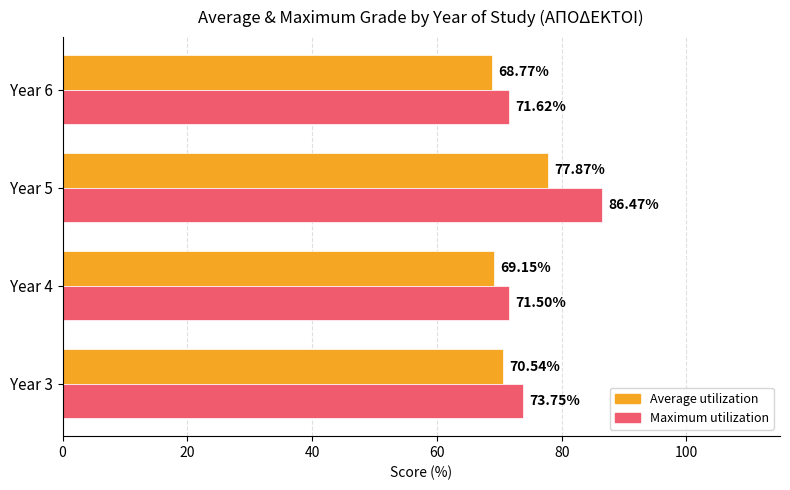

List the series in order of their overall mean, lowest first.

Average utilization, Maximum utilization